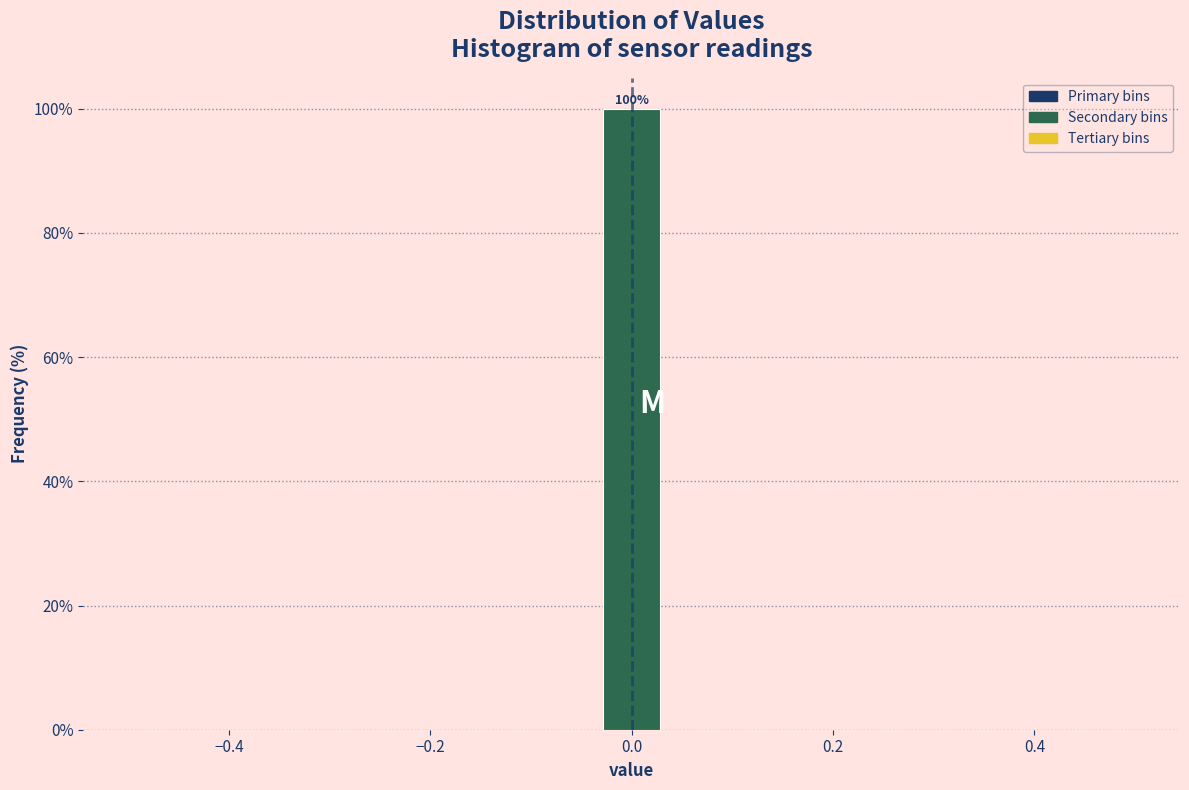

Around what value on the x-axis is the tallest bar? Give the approximate position of its centre, as read against the axis.

0.00